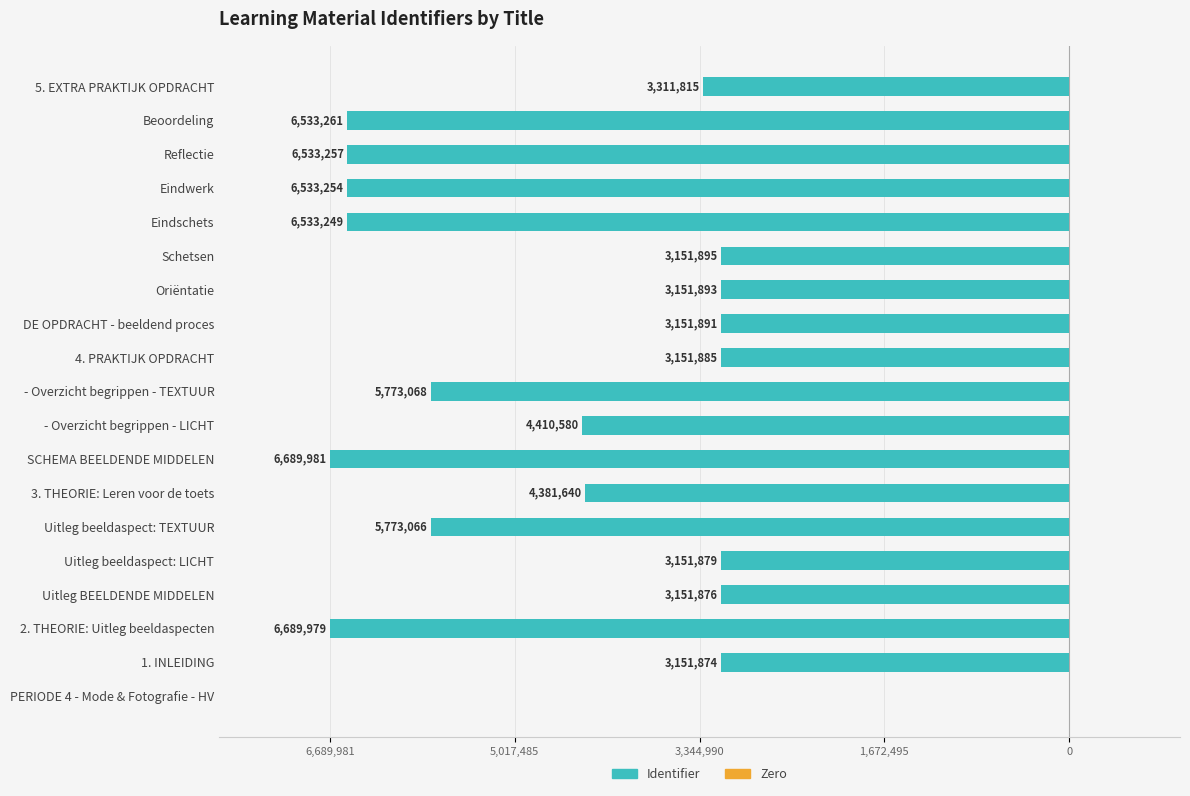

Are the bars horizontal?

Yes